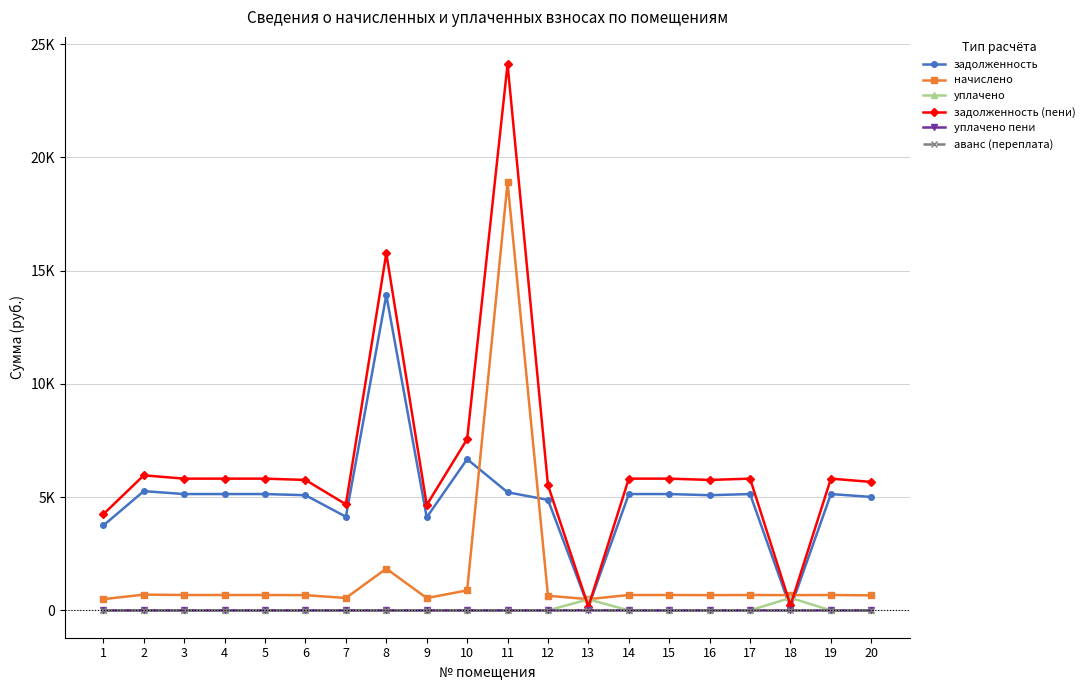

What value does the задолженность series have at 7?

4134.5